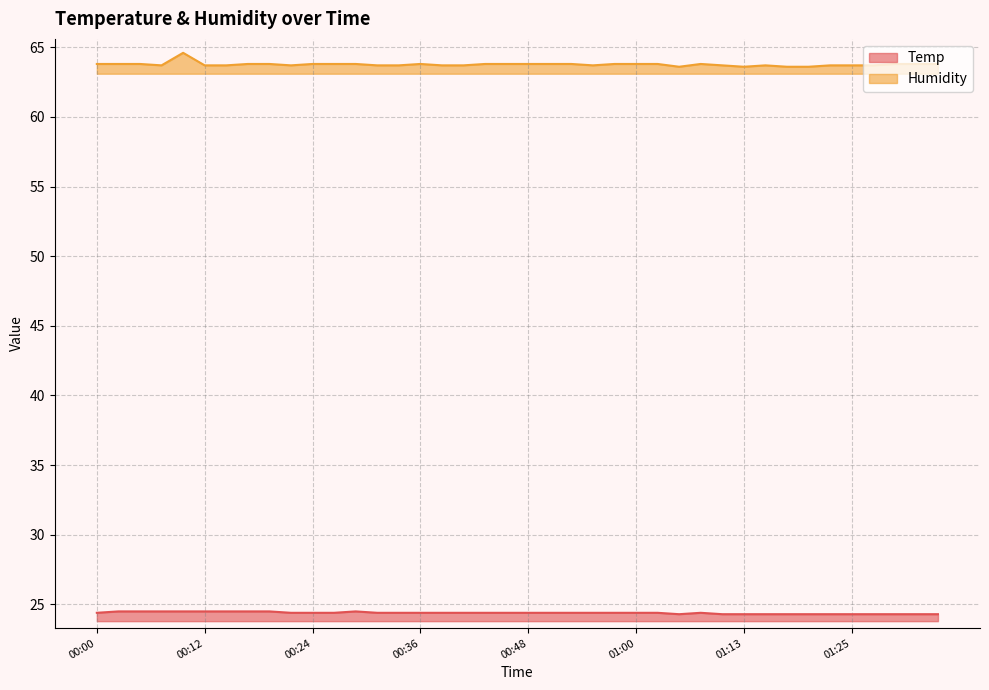

The value of Humidity at 01:05 is 99.5. True or false?

False